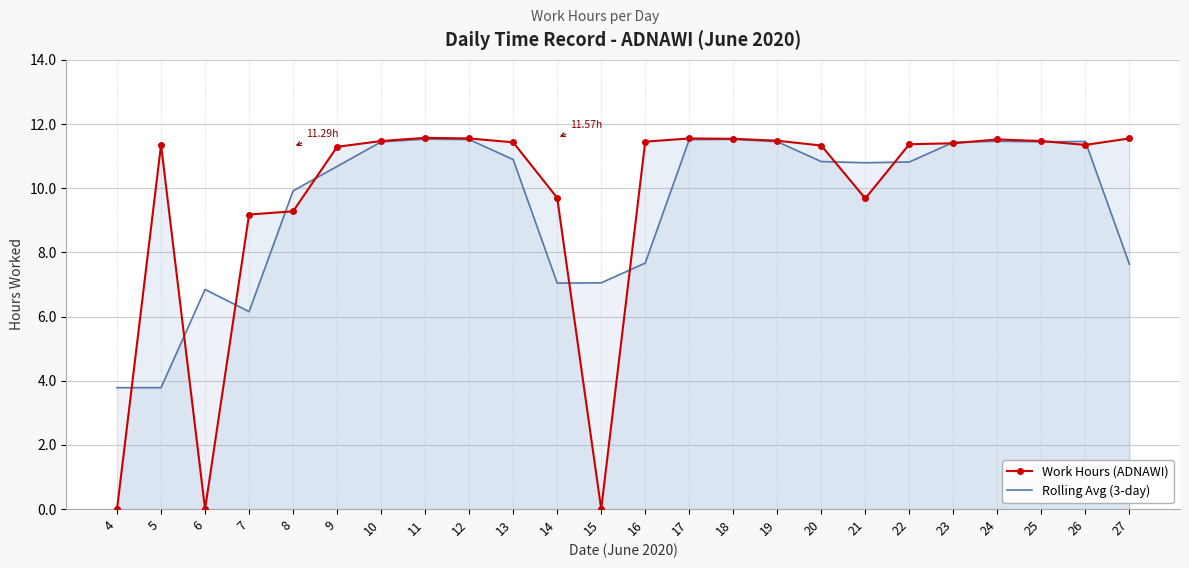

Reading left to right, list all the values displayed in this chart.

Work Hours (ADNAWI): 0.0	11.3	0.0	9.2	9.3	11.3	11.5	11.6	11.6	11.4	9.7	0.0	11.4	11.6	11.5	11.5	11.3	9.7	11.4	11.4	11.5	11.5	11.3	11.6
Rolling Avg (3-day): 3.8	3.8	6.8	6.2	9.9	10.7	11.4	11.5	11.5	10.9	7.0	7.0	7.7	11.5	11.5	11.4	10.8	10.8	10.8	11.4	11.5	11.4	11.5	7.6